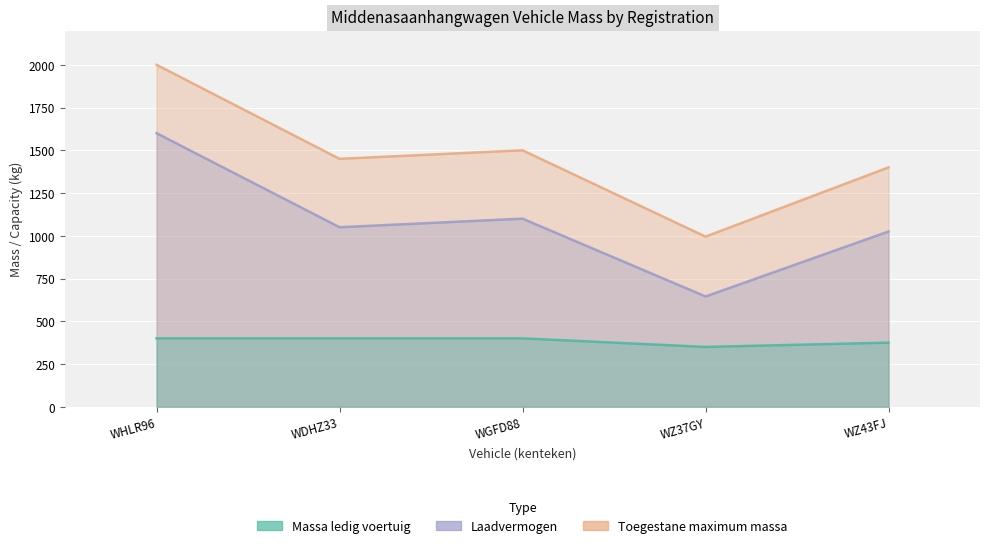

Count the number of categories in the chart.

5